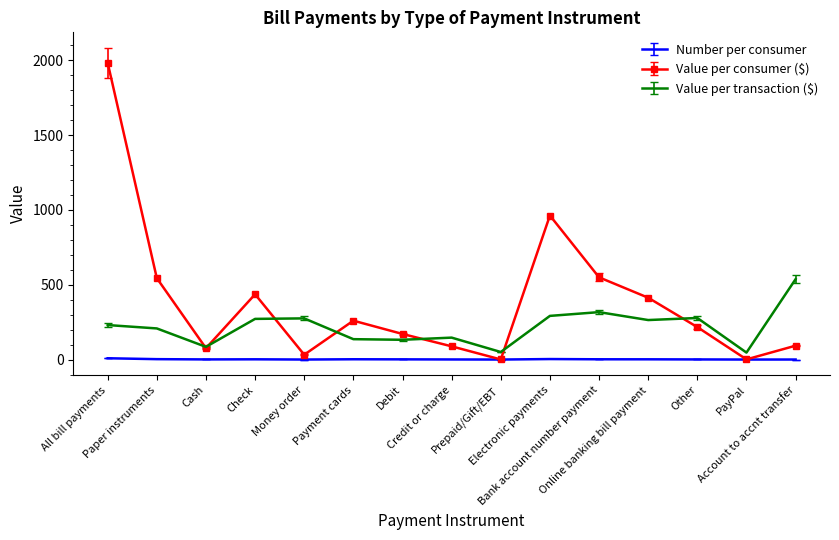

Is it true that Value per transaction ($) equals 537.3 at Account to accnt transfer?

True